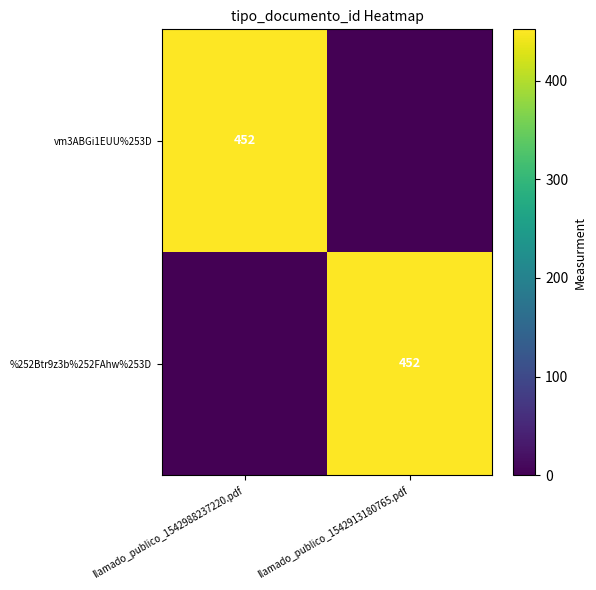

The value of vm3ABGi1EUU%253D at llamado_publico_1542988237220.pdf is 452. True or false?

True